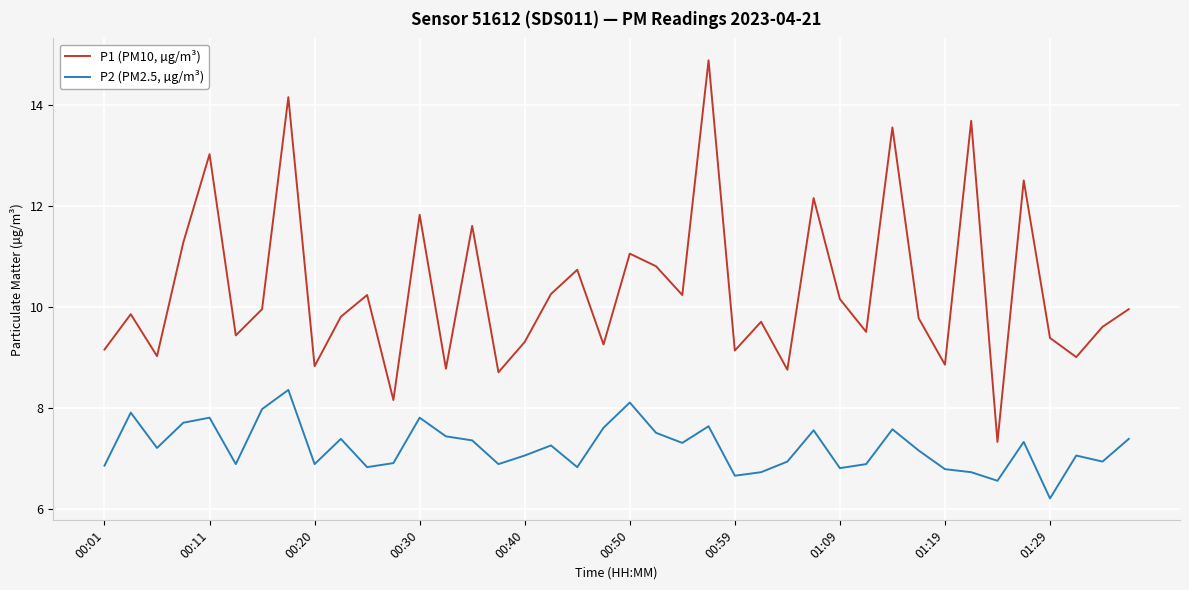

Is this an area chart (filled region under the line)?

No